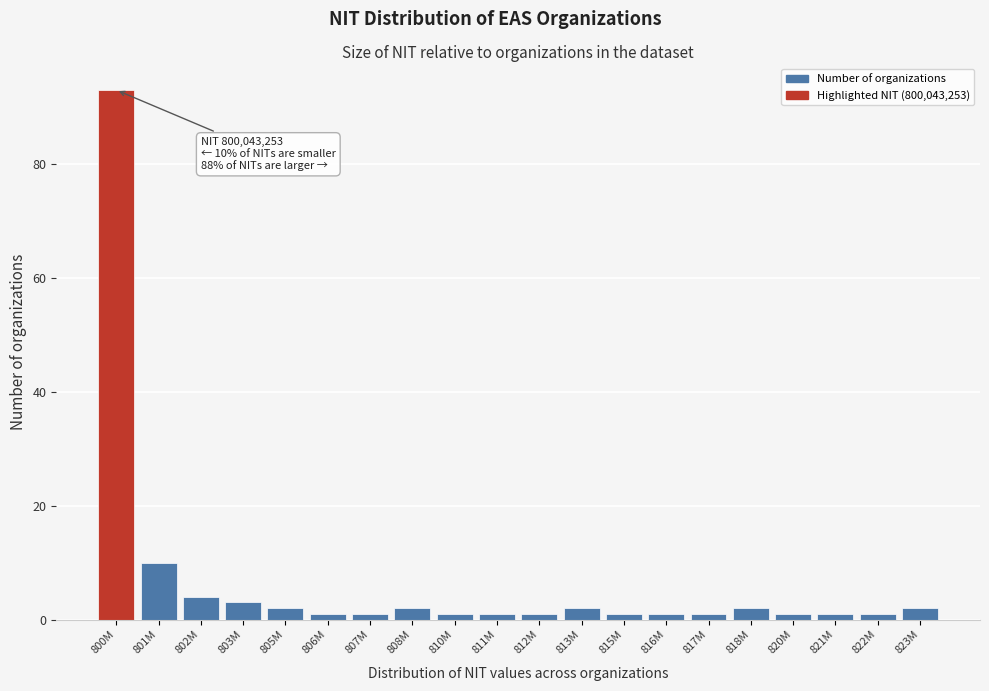

Reading left to right, list all the values displayed in this chart.

800M=93	801M=10	802M=4	803M=3	805M=2	806M=1	807M=1	808M=2	810M=1	811M=1	812M=1	813M=2	815M=1	816M=1	817M=1	818M=2	820M=1	821M=1	822M=1	823M=2